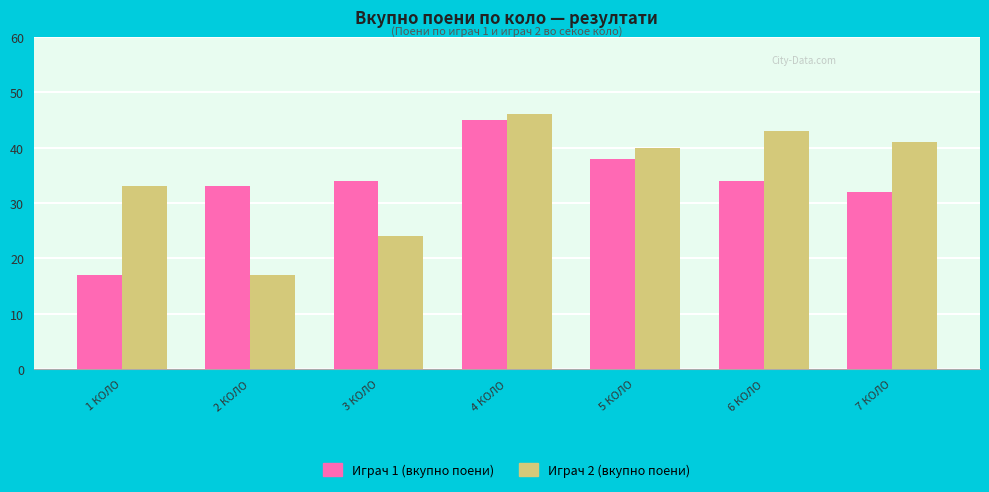

Where does the Играч 2 (вкупно поени) series first go above 40?

4 КОЛО